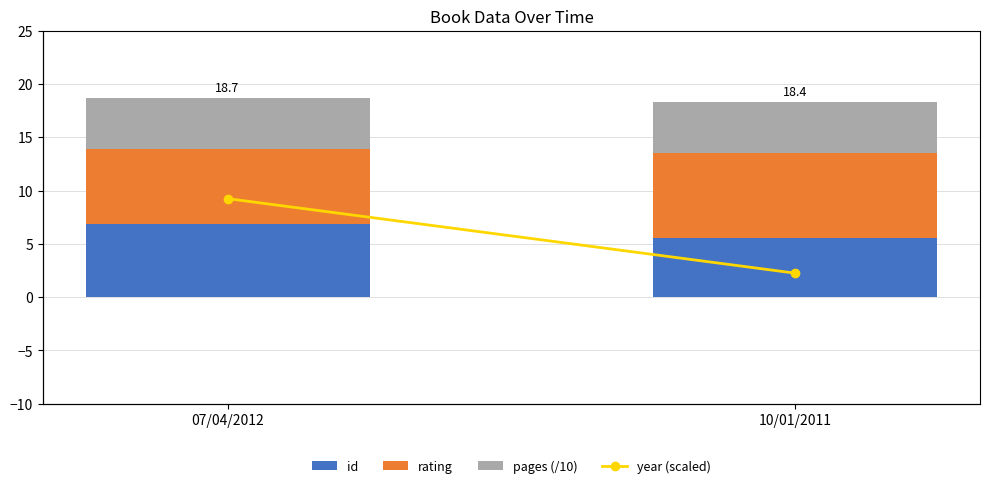

Between 07/04/2012 and 10/01/2011, which is larger?

07/04/2012